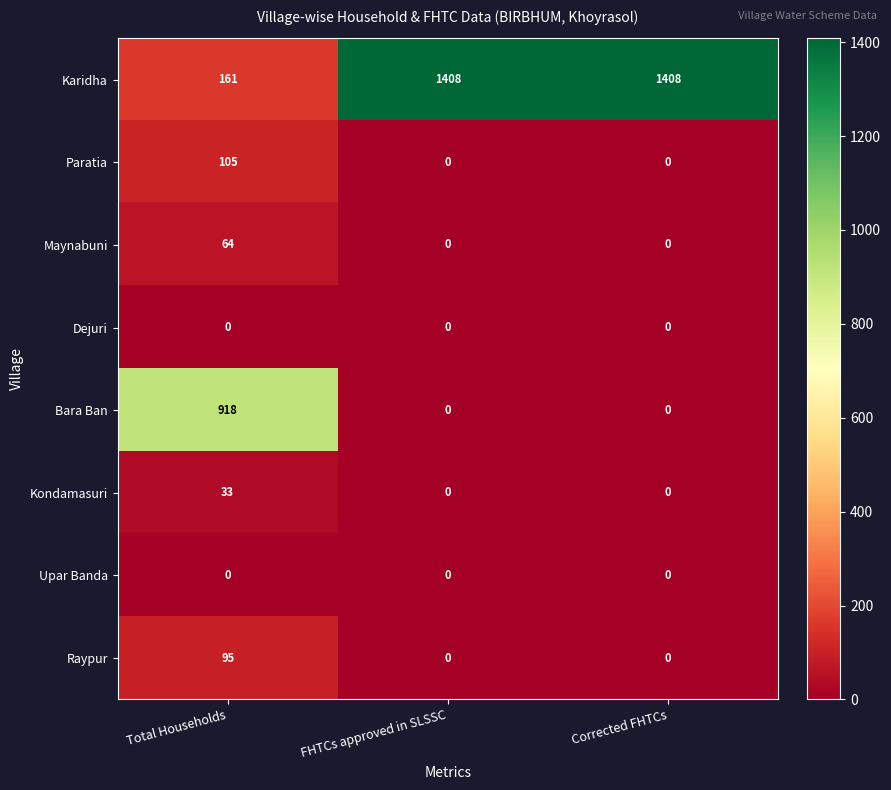

Which category has the highest value in the Paratia series?

Total Households